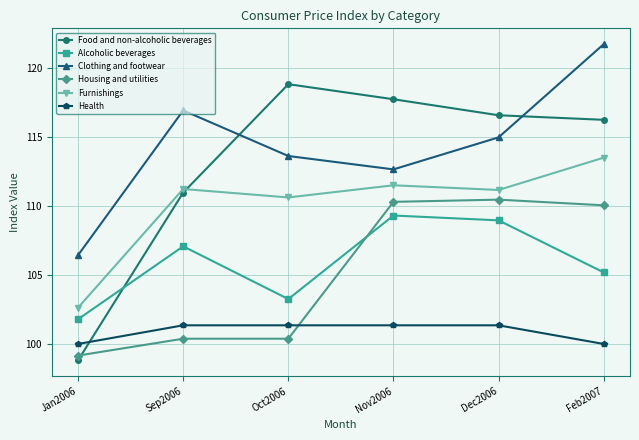

How many values in the Food and non-alcoholic beverages series exceed 116?

4